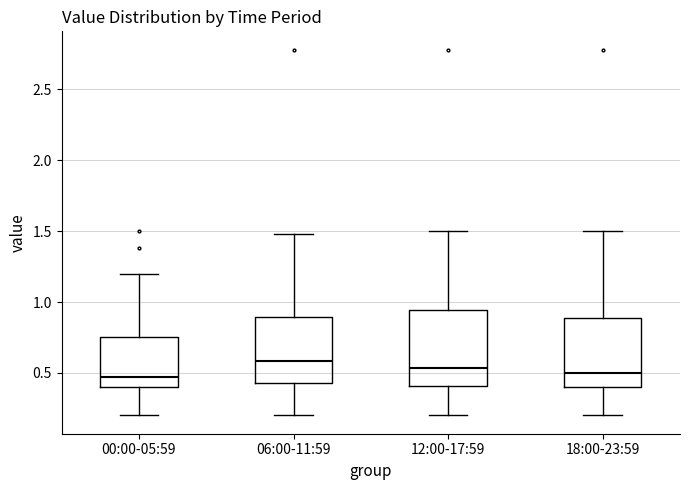

Where does the upper whisker of the box for 18:00-23:59 end on the y-axis? The values are not printed on the chart, so give them approximately, as read against the axis.

1.50